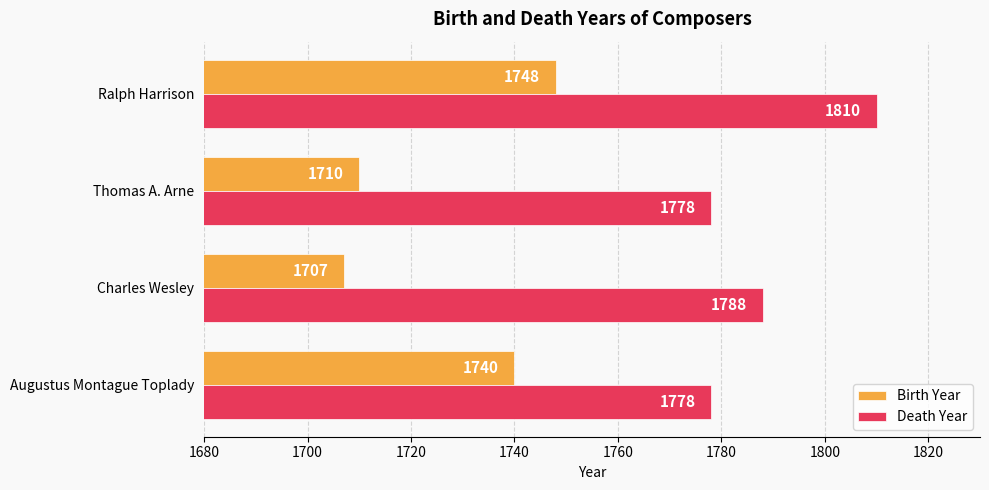

What is the spread (max minus min) of values at Thomas A. Arne?

68